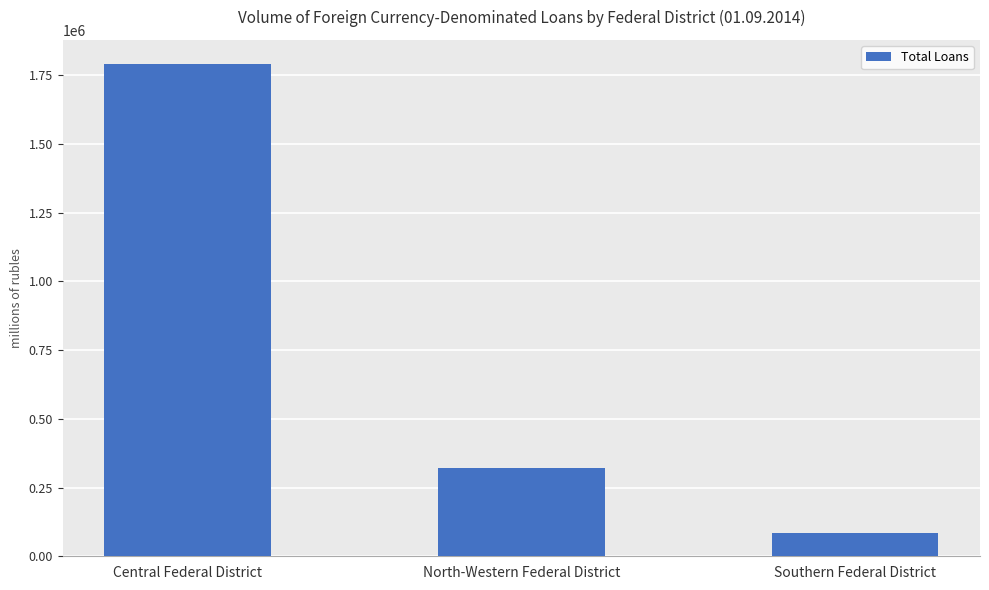

What is the greatest value displayed?

1789515